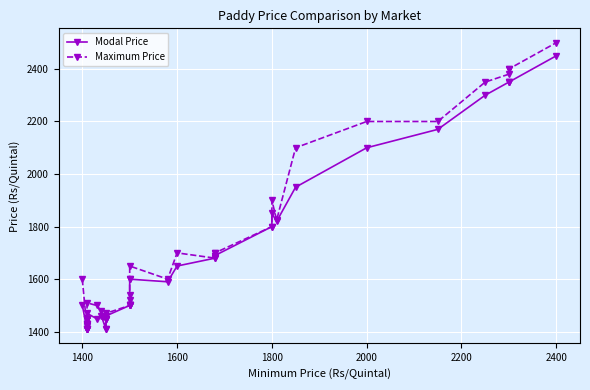

How many lines are shown in the chart?

2